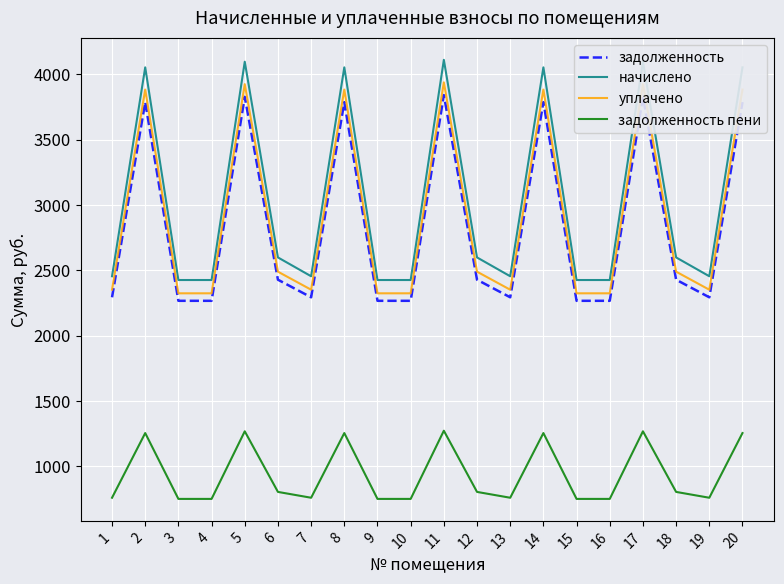

Which series has the largest total across all categories?

начислено